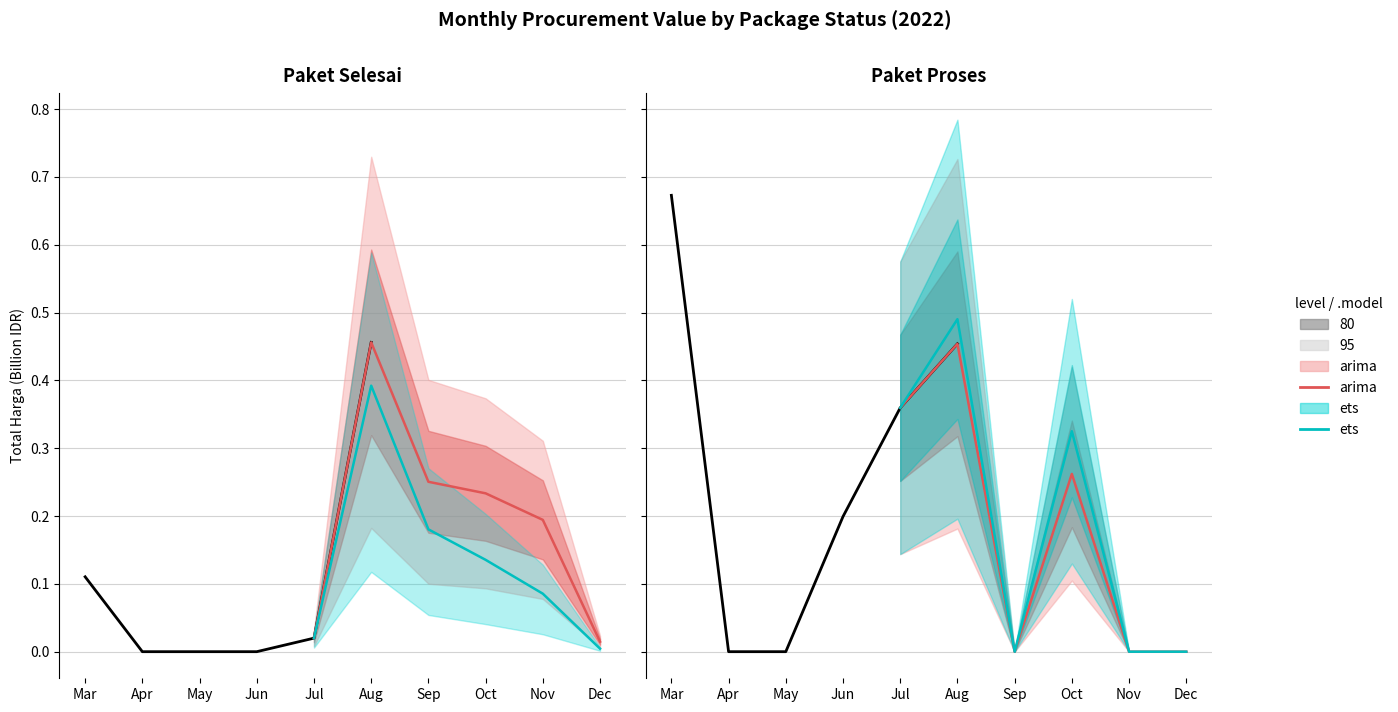

True or false: ets has more than 1 interior local peaks.

True